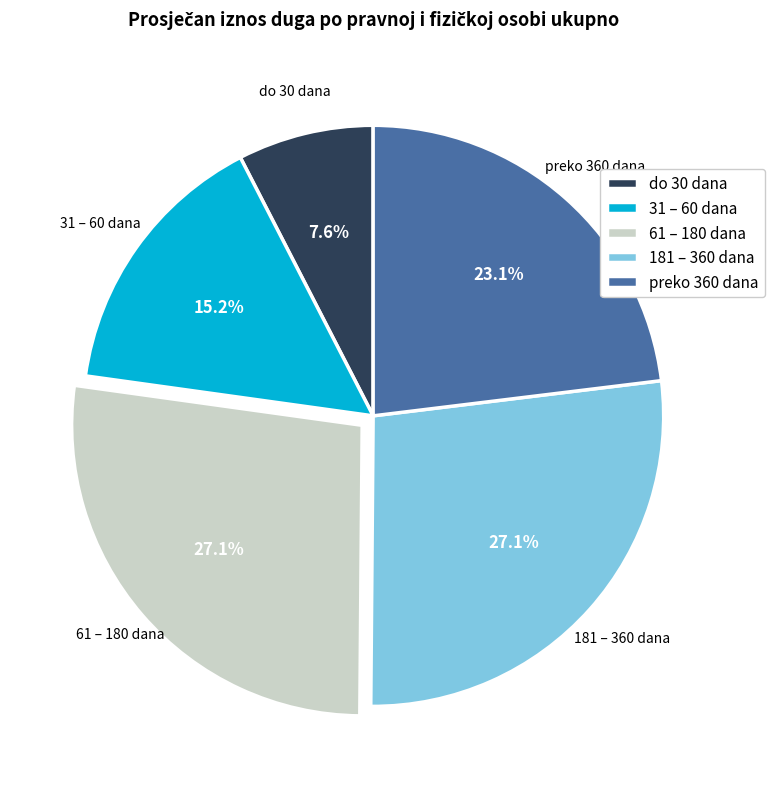

What is the smallest slice in the pie chart?

do 30 dana